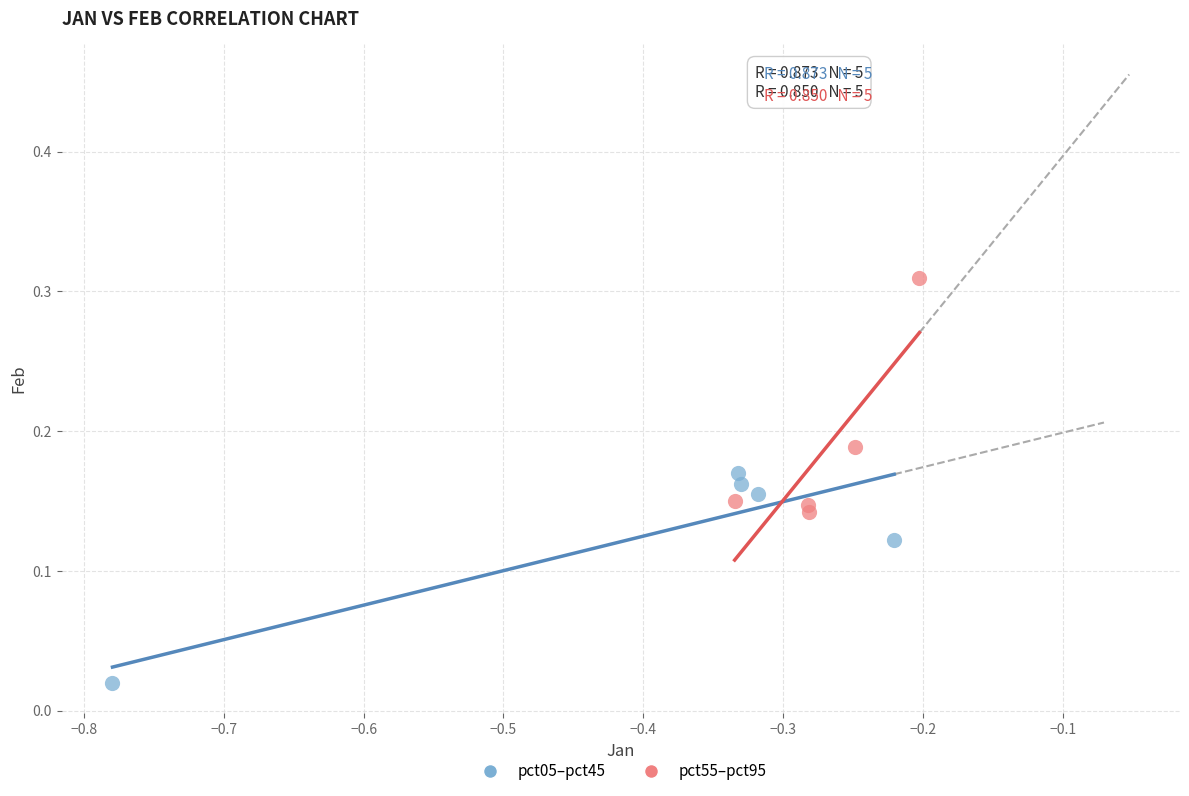

Which series reaches the maximum Y coordinate?

pct55–pct95